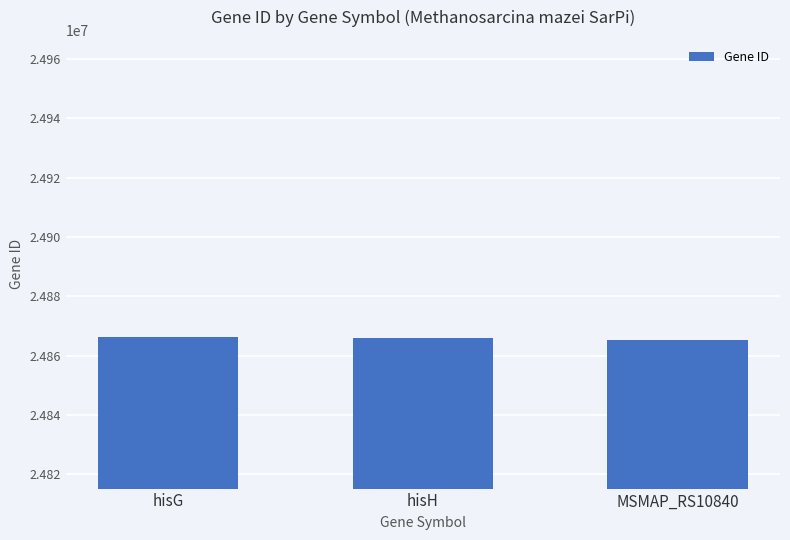

The chart shows a value of 44676634 at hisG. True or false?

False